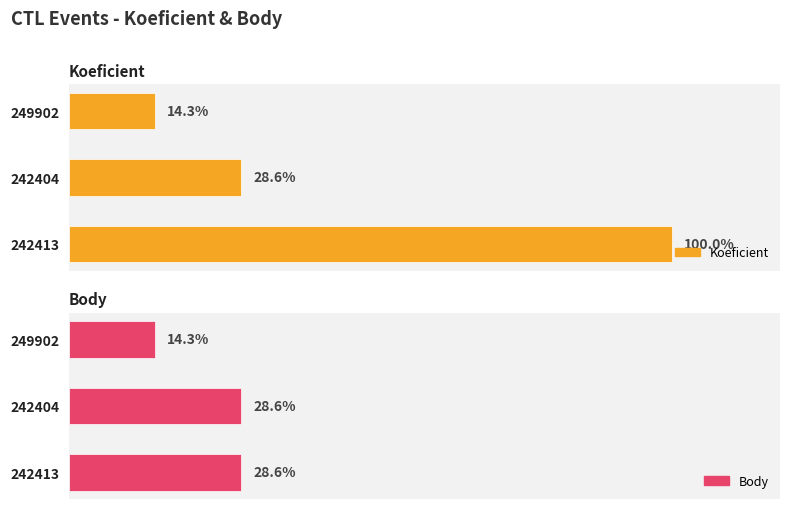

How many series are shown in this chart?

2